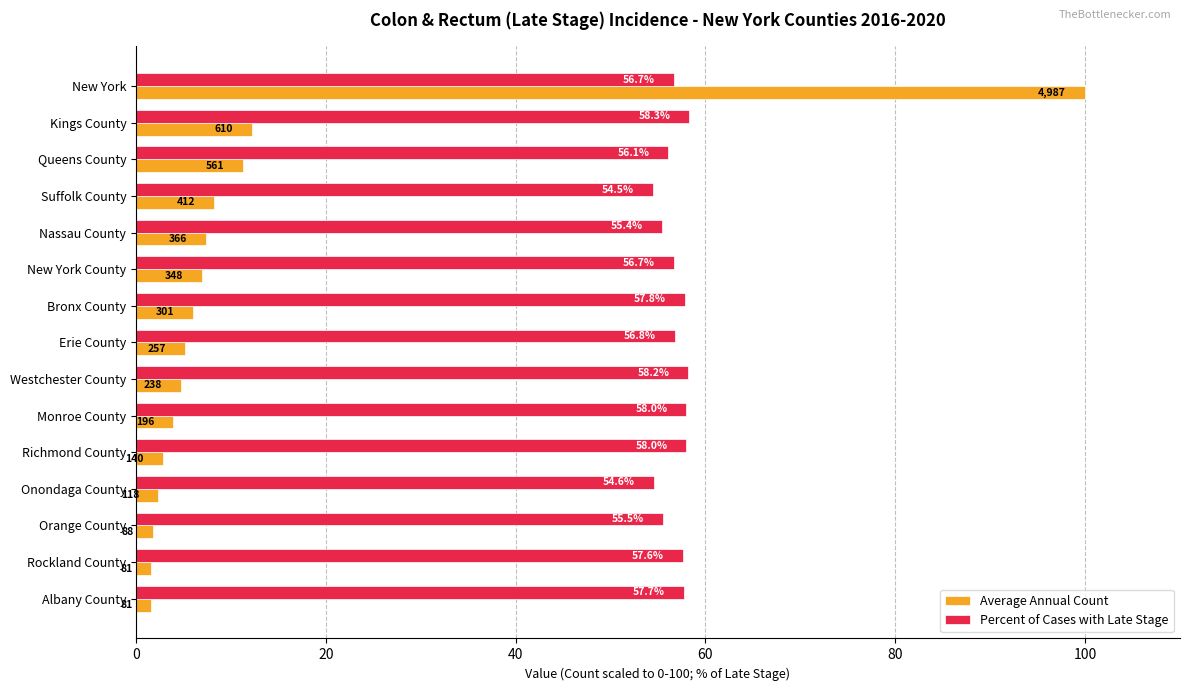

At how many categories does at least one series exceed 22?

15